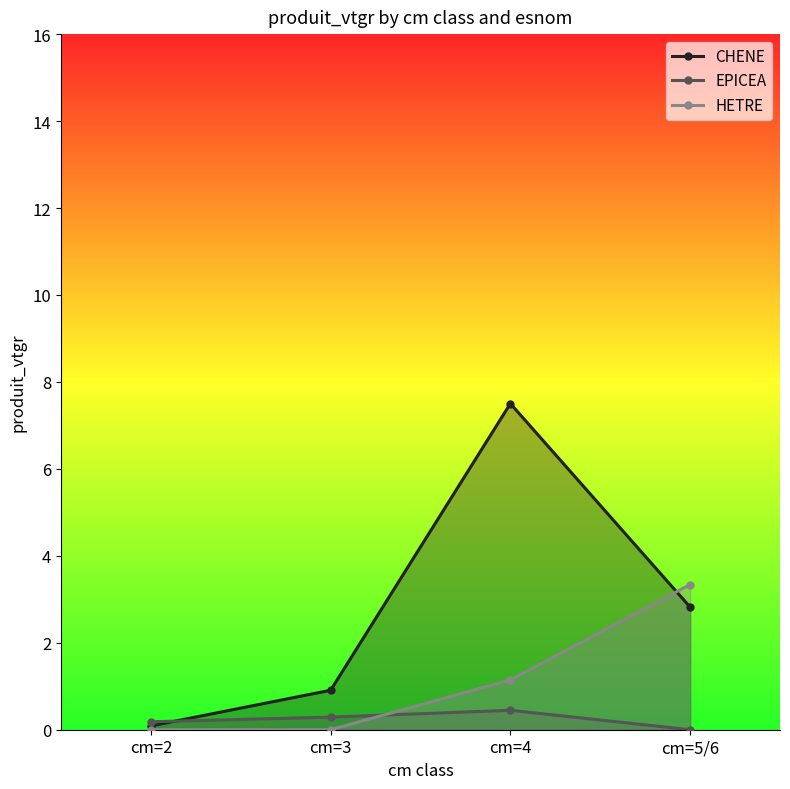

List the labels in order of CHENE value, smallest first.

cm=2, cm=3, cm=5/6, cm=4